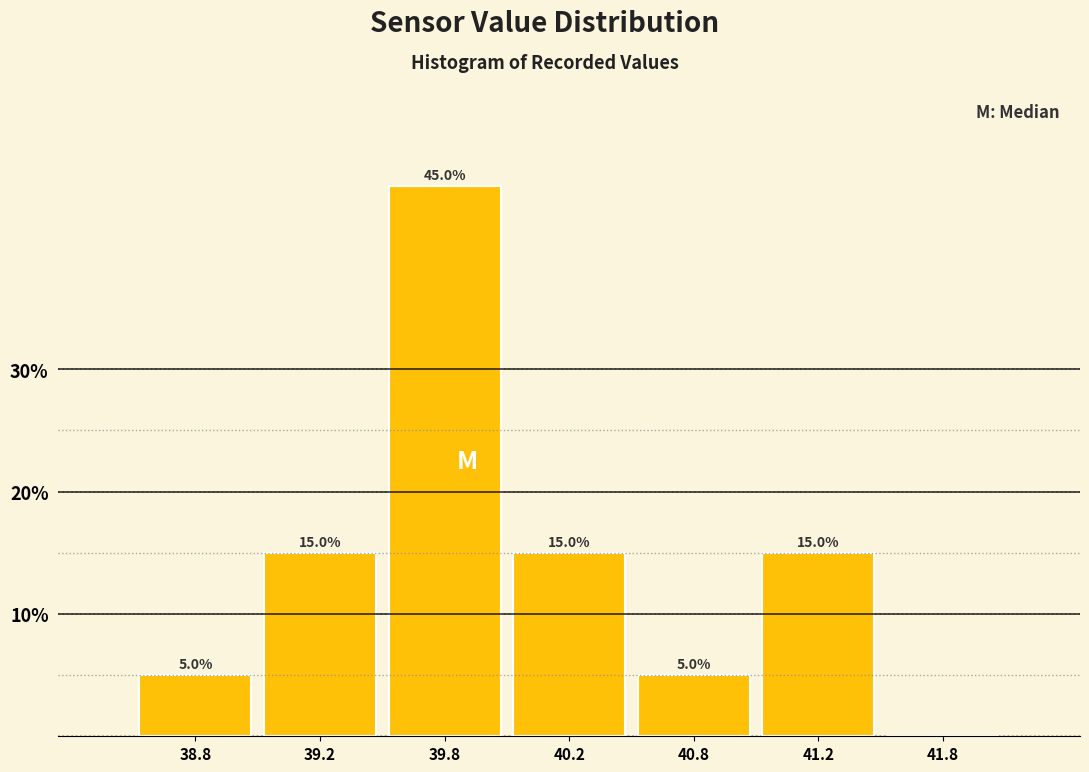

Reading right to left, extract all data points from this chart.

41.8=0	41.2=15	40.8=5	40.2=15	39.8=45	39.2=15	38.8=5